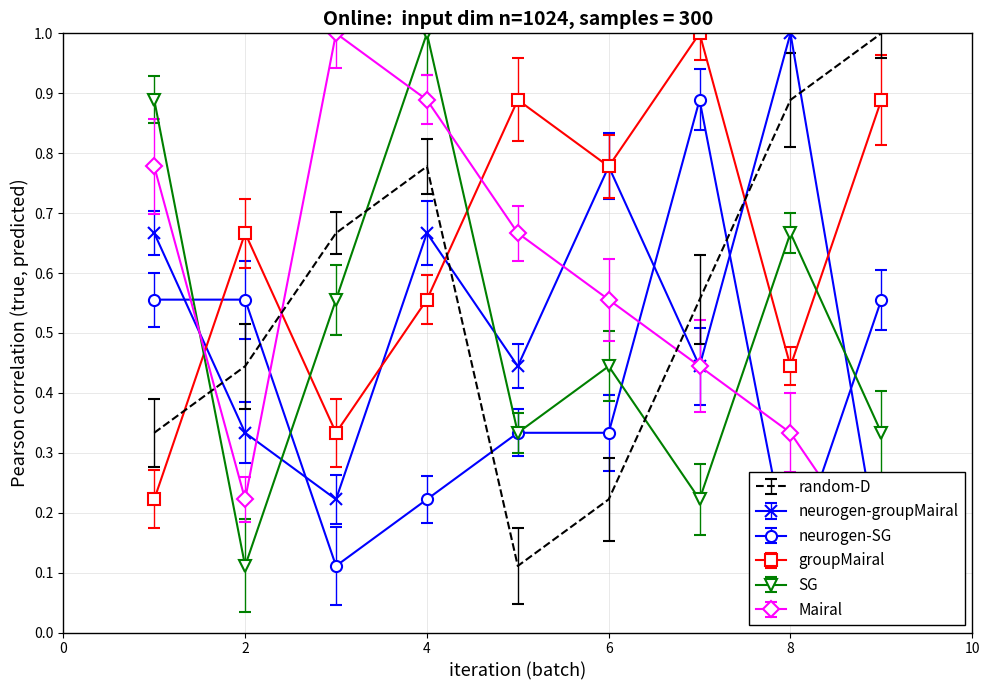

True or false: col_2 has more than 0 interior local peaks.

True